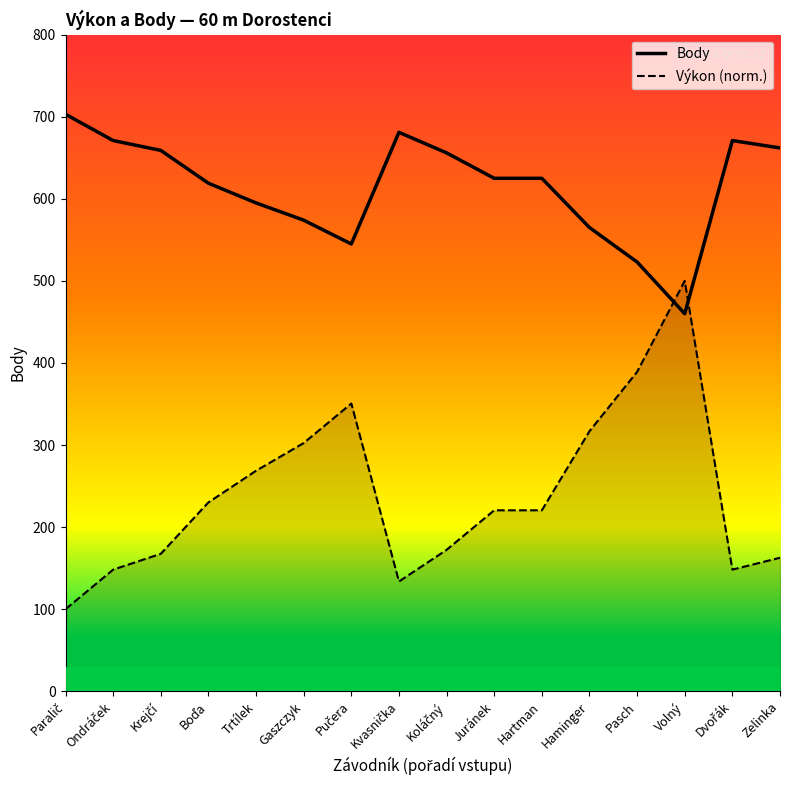

What are all the series names shown in the legend?

Body, Výkon (norm.)